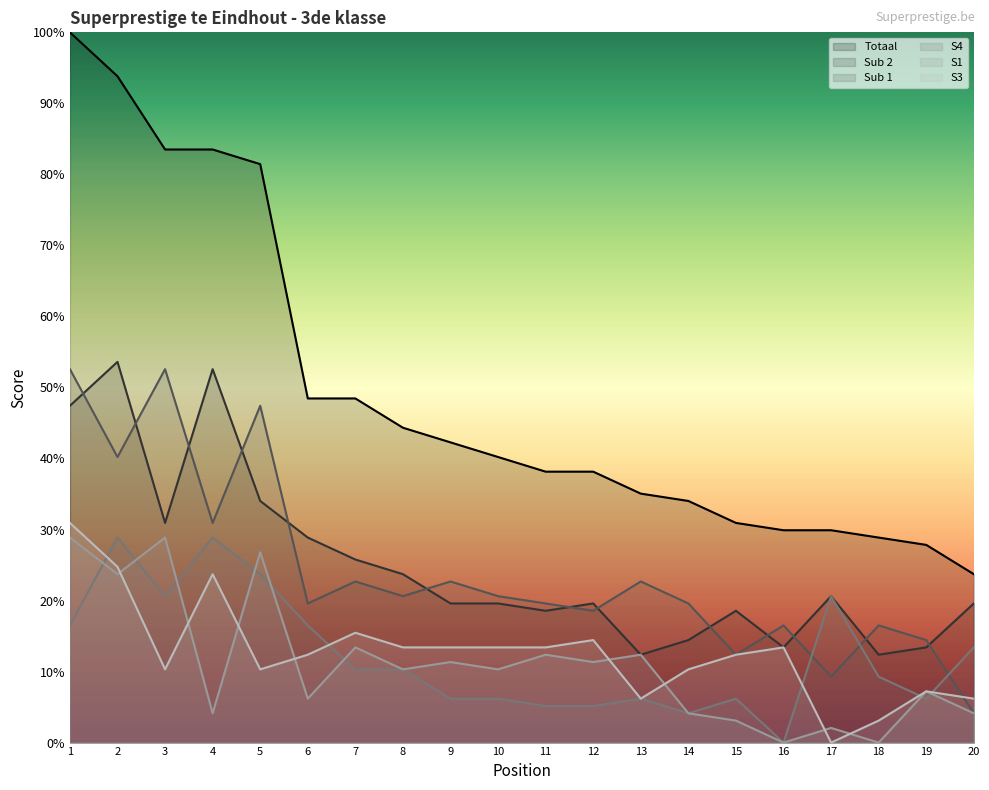

What is the sum of all S3 values?

254.6